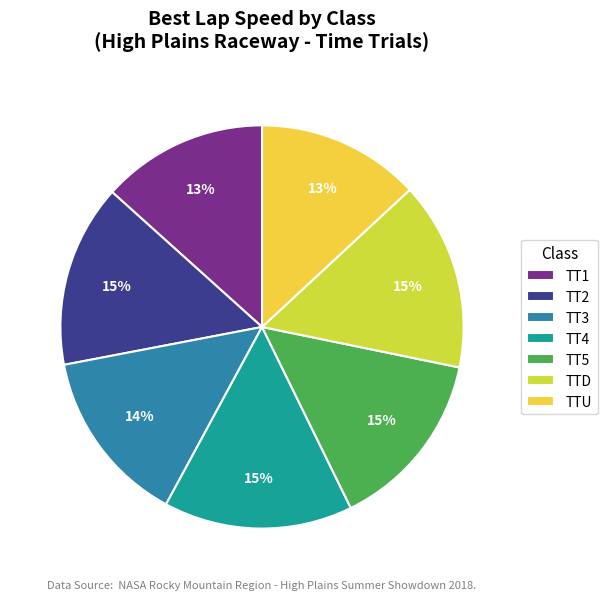

The TTU slice represents 13% of the pie. True or false?

True